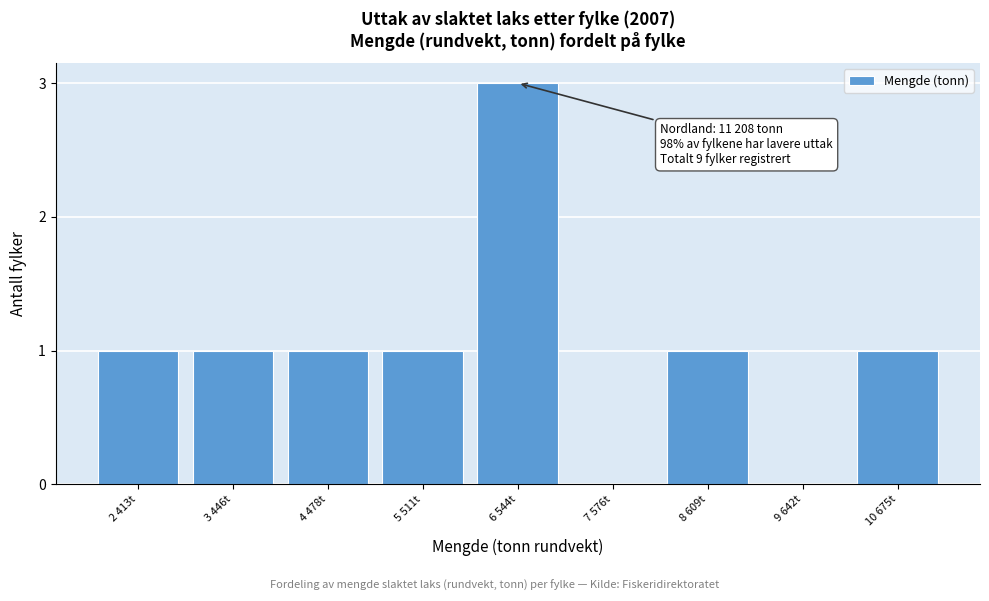

Reading left to right, extract all data points from this chart.

2 413t=1	3 446t=1	4 478t=1	5 511t=1	6 544t=3	7 576t=0	8 609t=1	9 642t=0	10 675t=1